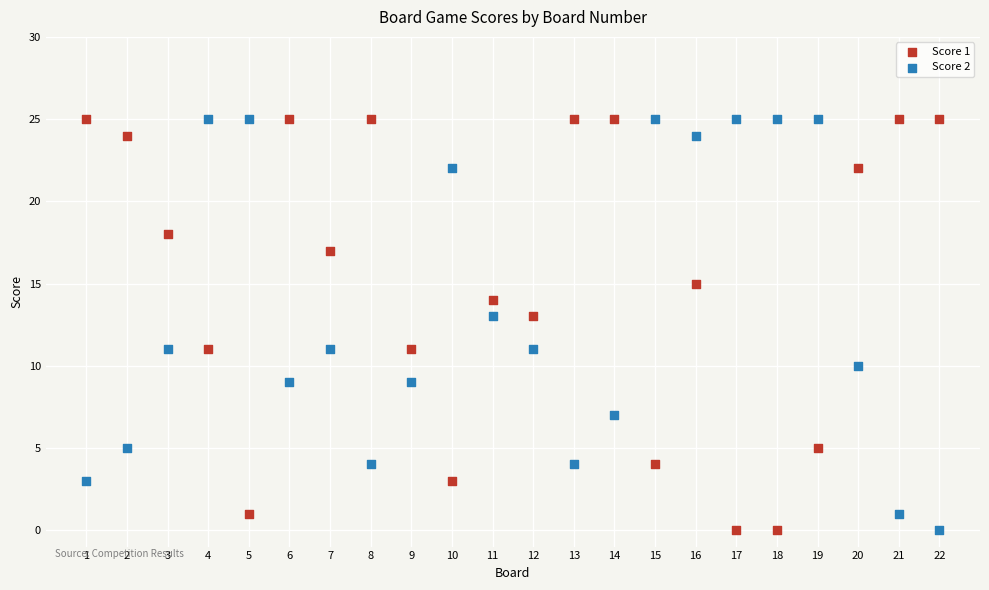

What is the X range (max minus min) for the scatter plot?

21